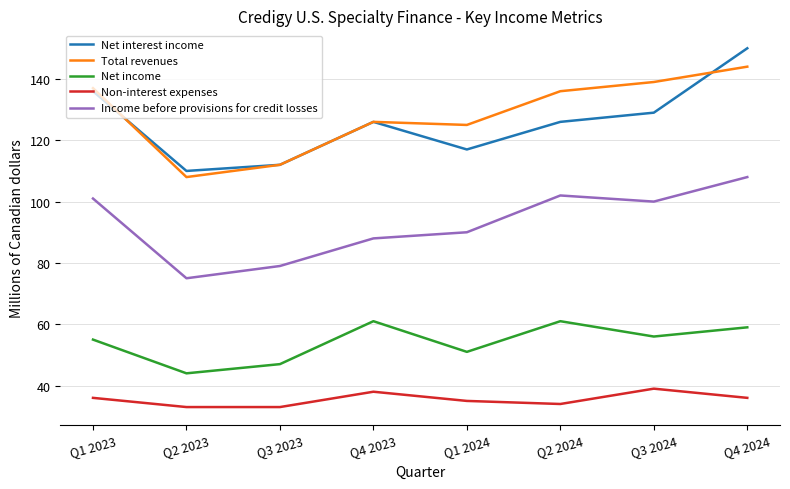

What is the average value of the Net interest income series?

126